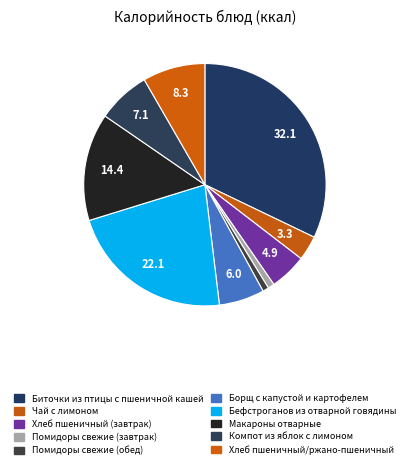

Which category has the biggest portion of the pie?

Биточки из птицы с пшеничной кашей